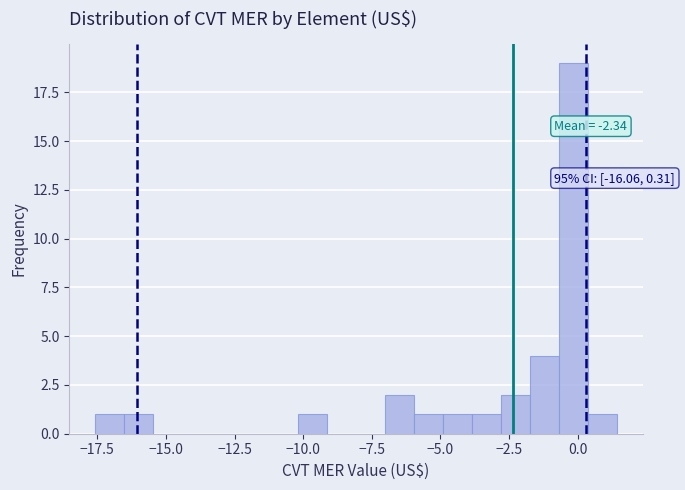

Read against the x-axis, roughly where is the centre of the tallest bar?

0.0